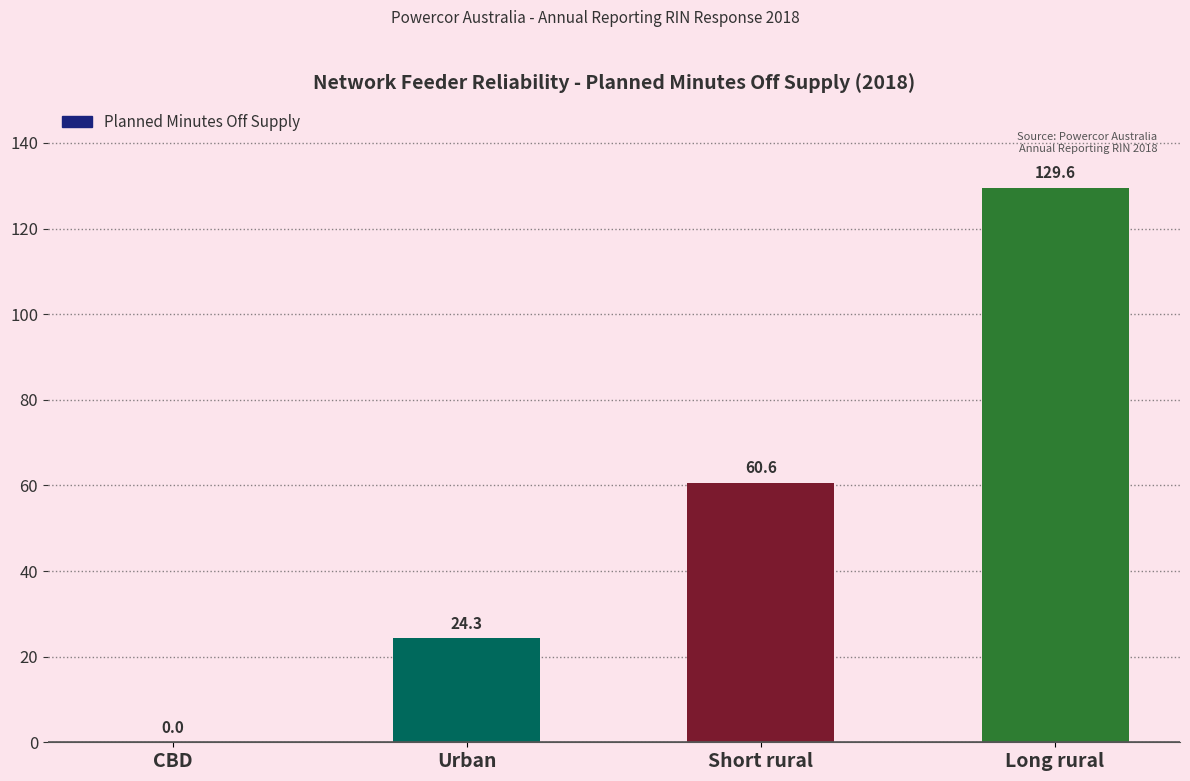

What is the change in value from CBD to Short rural?

+60.6